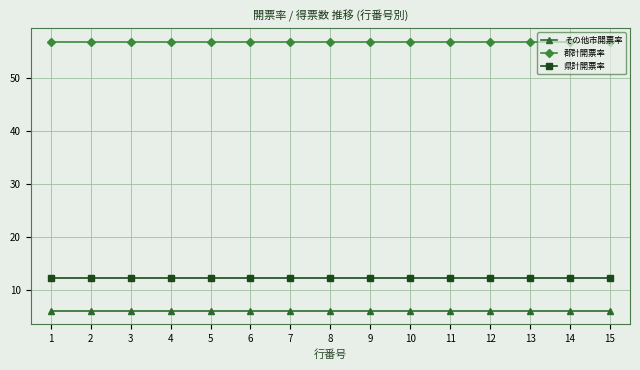

Which series has the largest total across all categories?

郡計開票率